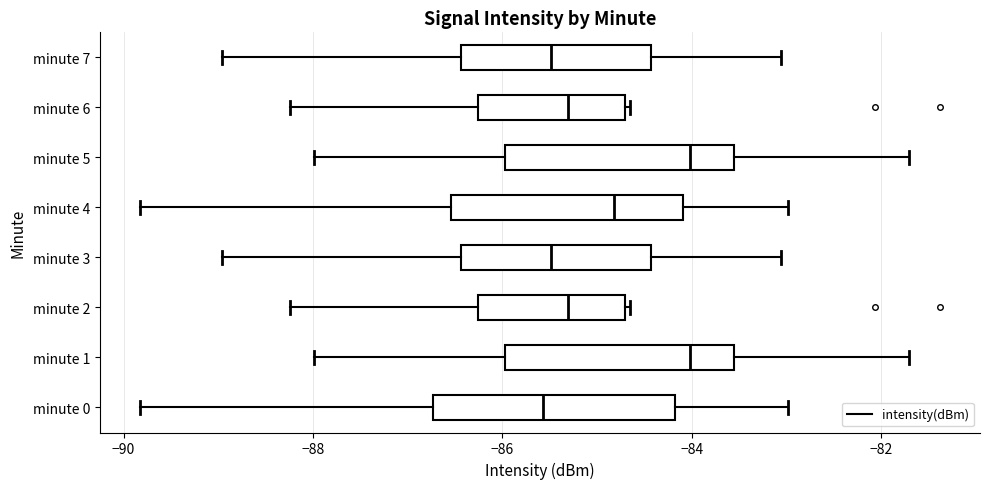

Reading bottom to top, read every box against the x-axis: the position of its median line, the range the box covers, and the ends of its whiskers. The values are not printed on the chart, so give them approximately, as read against the axis.

minute 0: median -85.6, box -86.8 to -84.2, whiskers -89.8 to -83.0
minute 1: median -84.0, box -86.0 to -83.6, whiskers -88.0 to -81.8
minute 2: median -85.4, box -86.2 to -84.8, whiskers -88.2 to -84.6
minute 3: median -85.4, box -86.4 to -84.4, whiskers -89.0 to -83.0
minute 4: median -84.8, box -86.6 to -84.0, whiskers -89.8 to -83.0
minute 5: median -84.0, box -86.0 to -83.6, whiskers -88.0 to -81.8
minute 6: median -85.4, box -86.2 to -84.8, whiskers -88.2 to -84.6
minute 7: median -85.4, box -86.4 to -84.4, whiskers -89.0 to -83.0